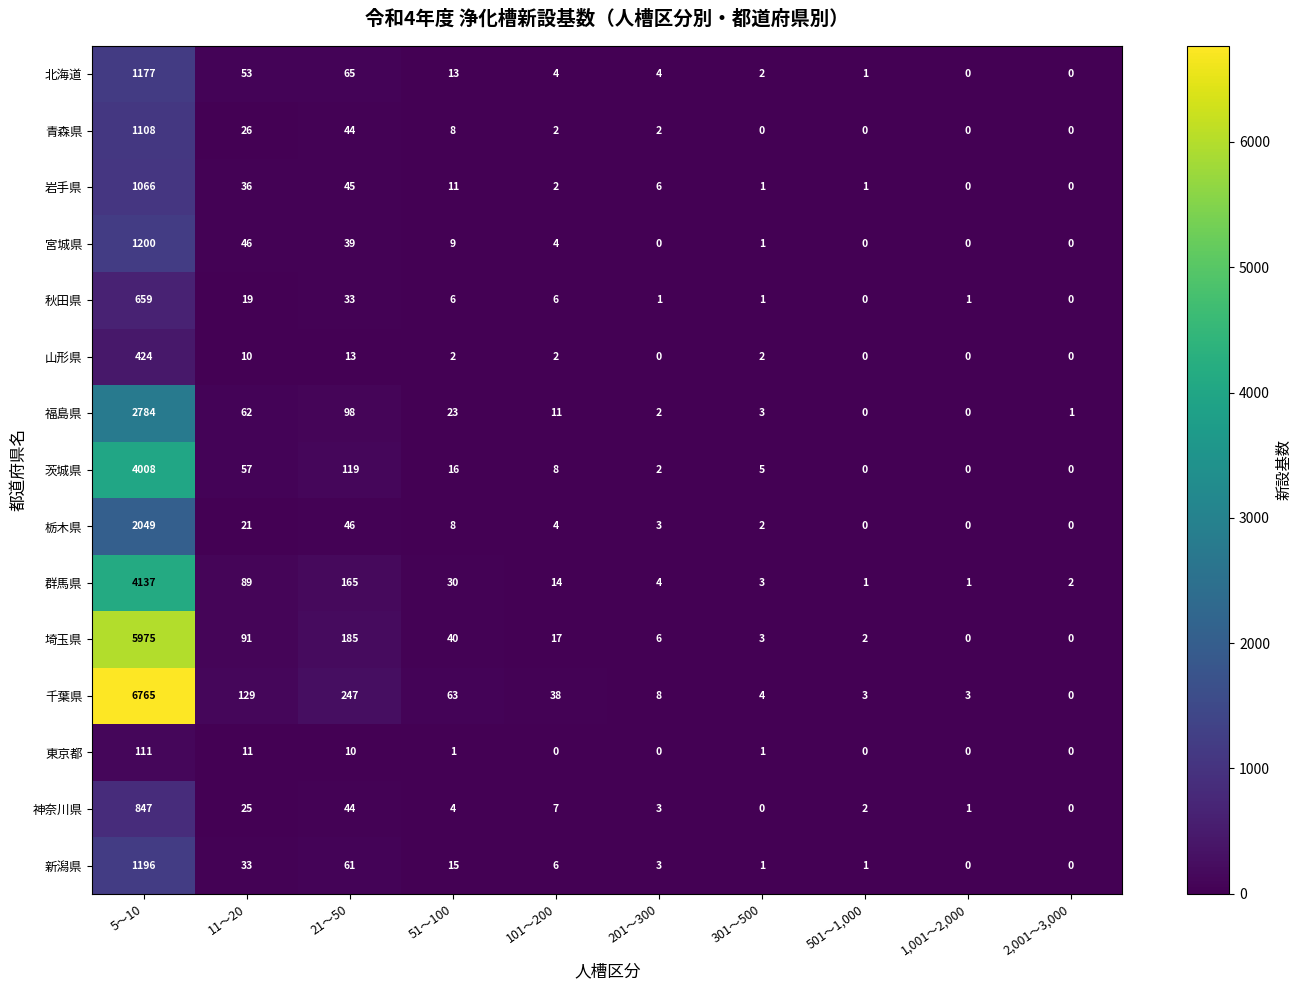

How many categories are shown in the chart?

10